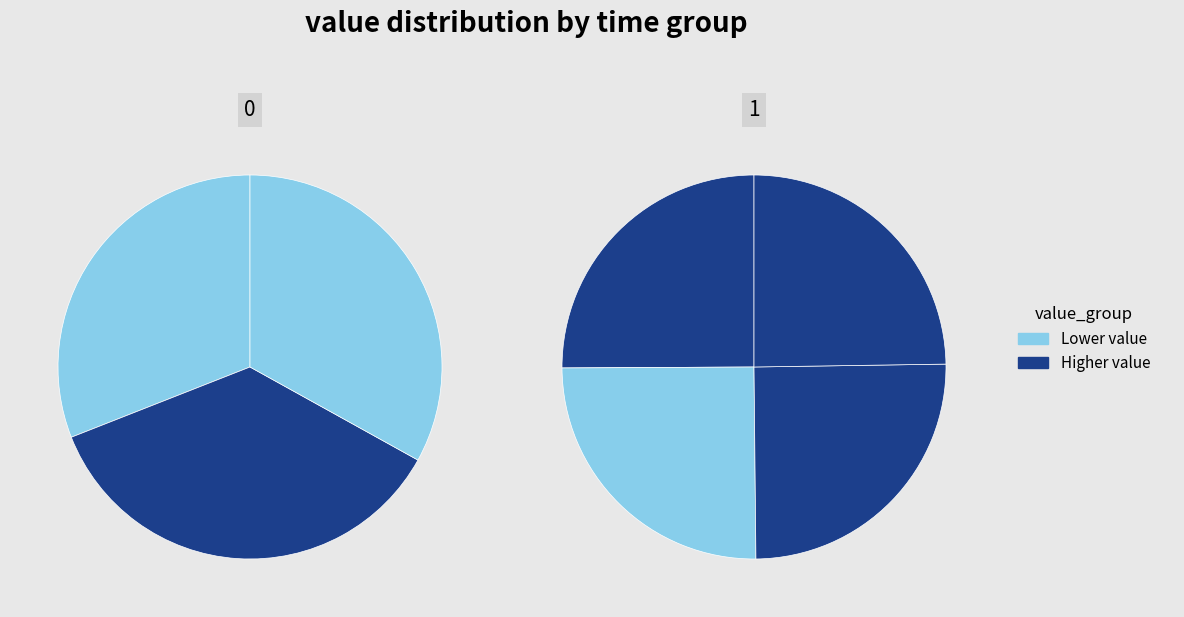

True or false: 2023-05-01T17:02:48.272Z accounts for 6% of the total.

False